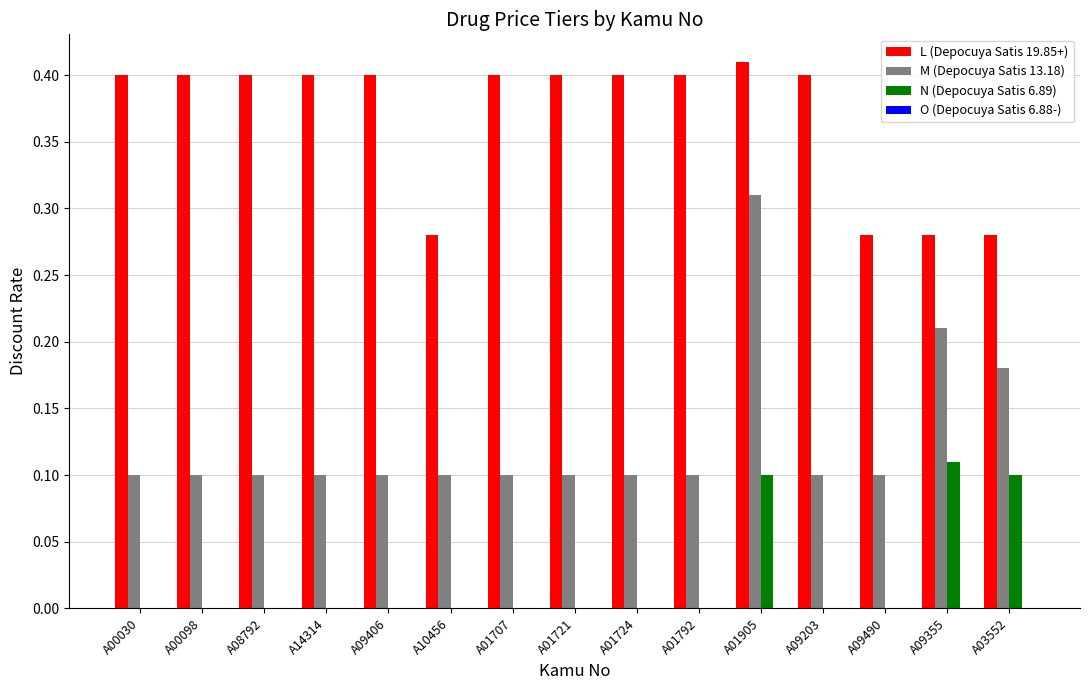

The value of M (Depocuya Satis 13.18) at A10456 is 0.1. True or false?

True